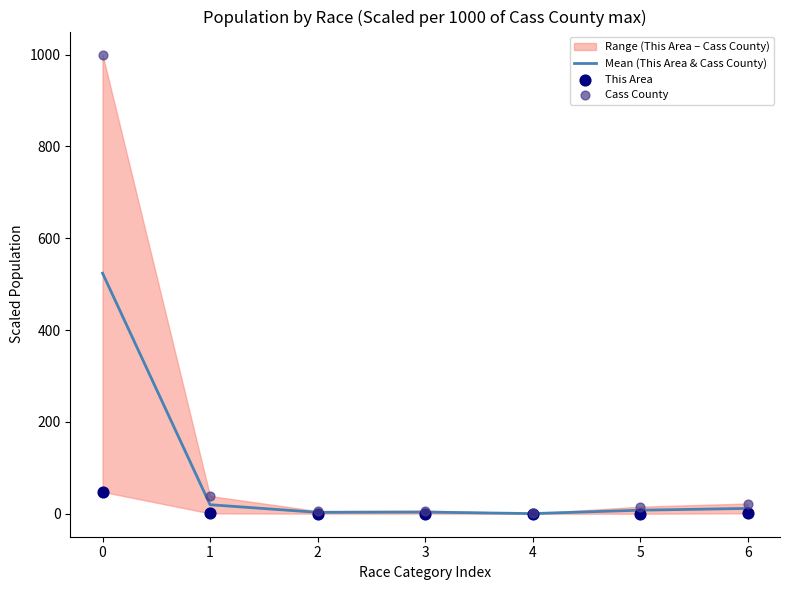

What is the total value across all series at 0?

1571.7